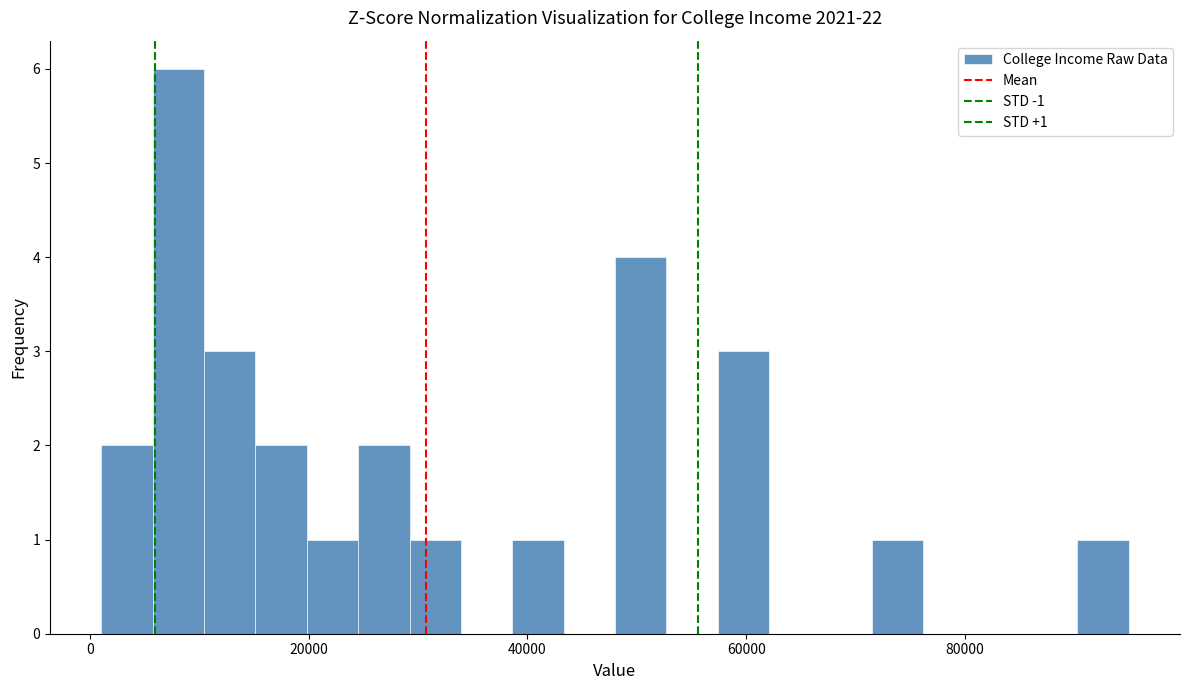

Around what value on the x-axis is the tallest bar? Give the approximate position of its centre, as read against the axis.

8000